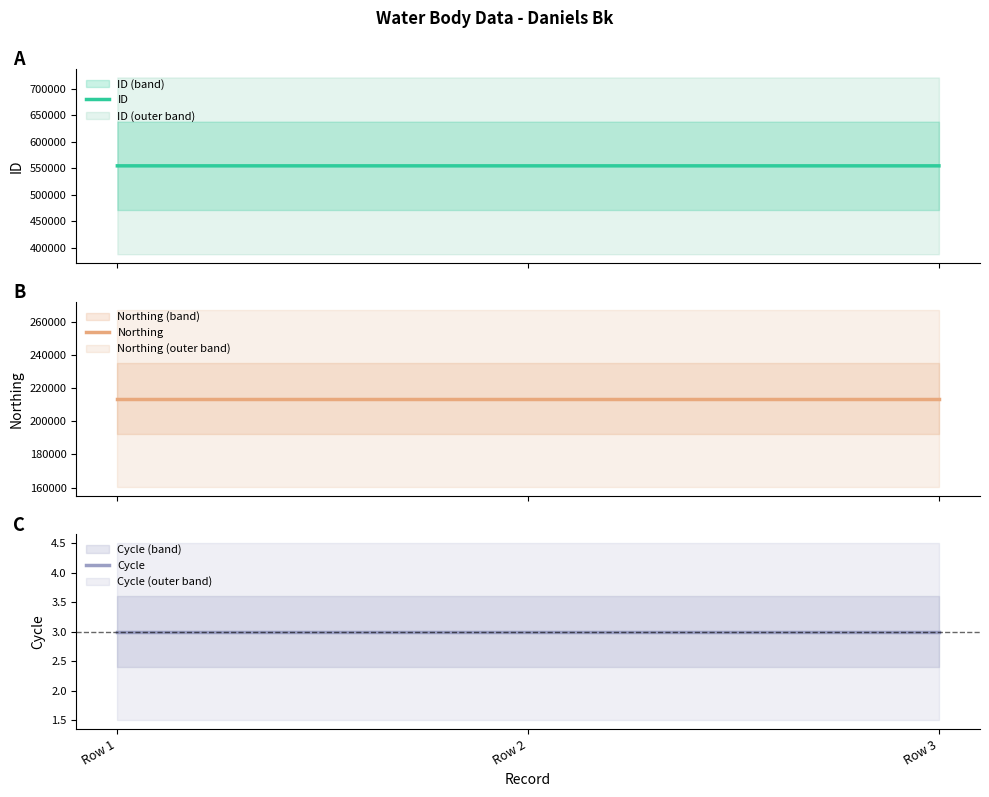

What are all the series names shown in the legend?

ID, Northing, Cycle